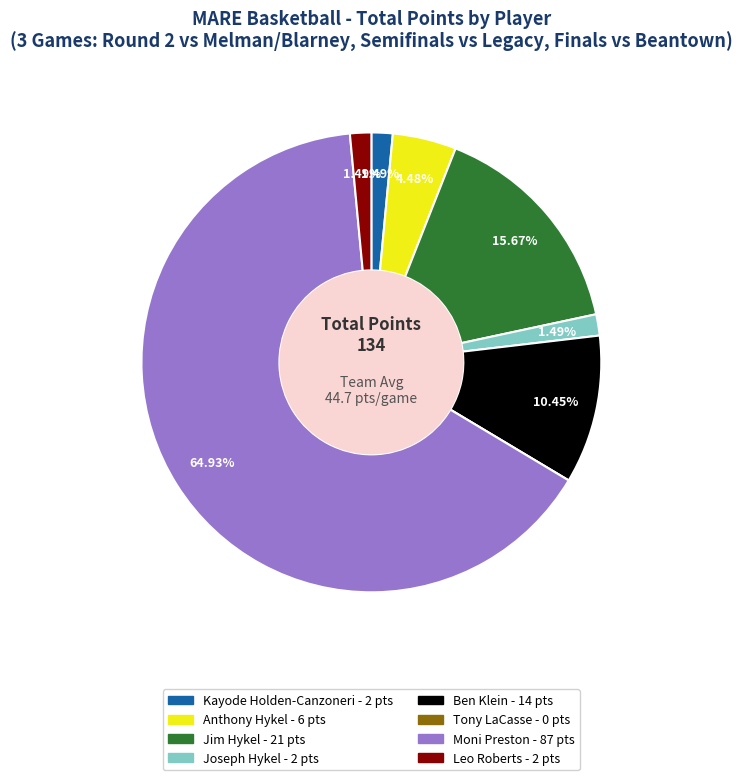

Between Joseph Hykel - 2 pts and Anthony Hykel - 6 pts, which is larger?

Anthony Hykel - 6 pts